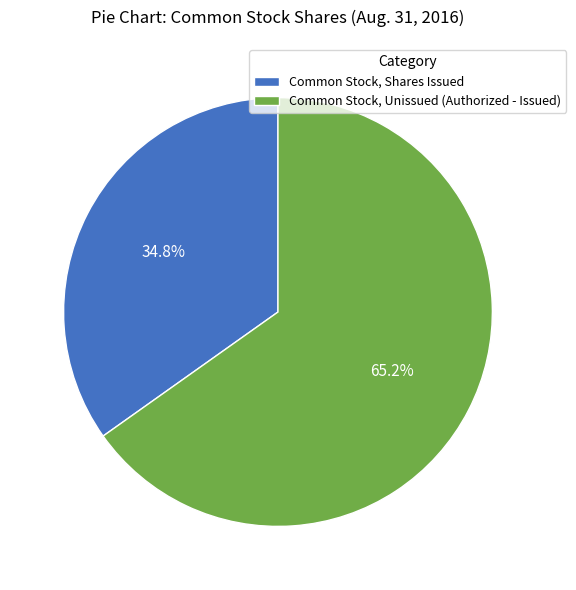

Rank the categories by value from lowest to highest.

Common Stock, Shares Issued, Common Stock, Unissued (Authorized - Issued)